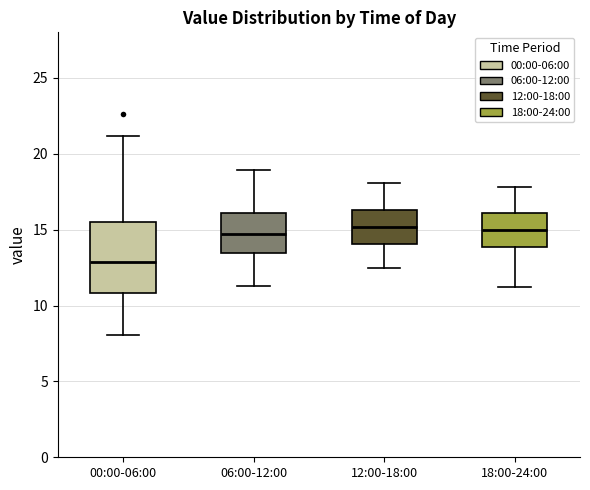

Reading left to right, read every box against the y-axis: the position of its median line, the range the box covers, and the ends of its whiskers. The values are not printed on the chart, so give them approximately, as read against the axis.

00:00-06:00: median 13.0, box 11.0 to 15.5, whiskers 8.0 to 21.0
06:00-12:00: median 14.5, box 13.5 to 16.0, whiskers 11.5 to 19.0
12:00-18:00: median 15.0, box 14.0 to 16.5, whiskers 12.5 to 18.0
18:00-24:00: median 15.0, box 14.0 to 16.0, whiskers 11.0 to 18.0